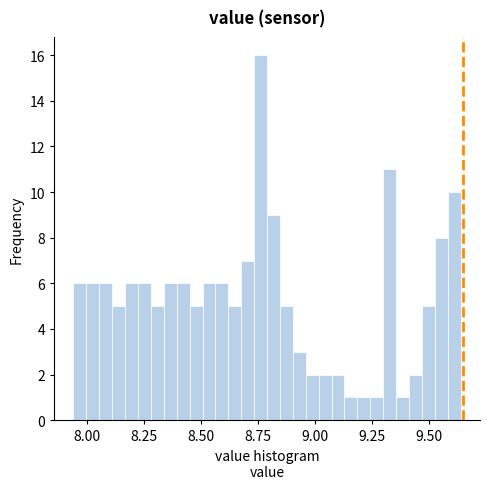

Around what value on the x-axis is the tallest bar? Give the approximate position of its centre, as read against the axis.

8.75